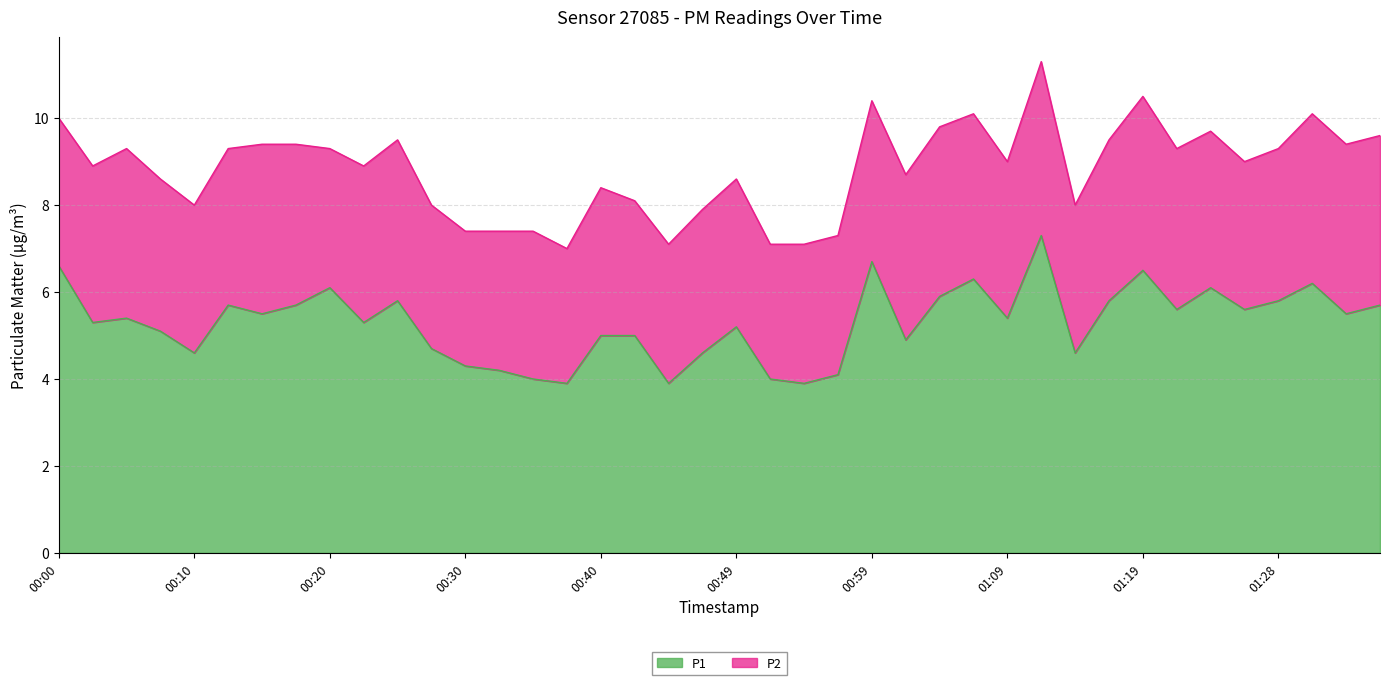

What is the difference between the maximum and minimum values?

3.4